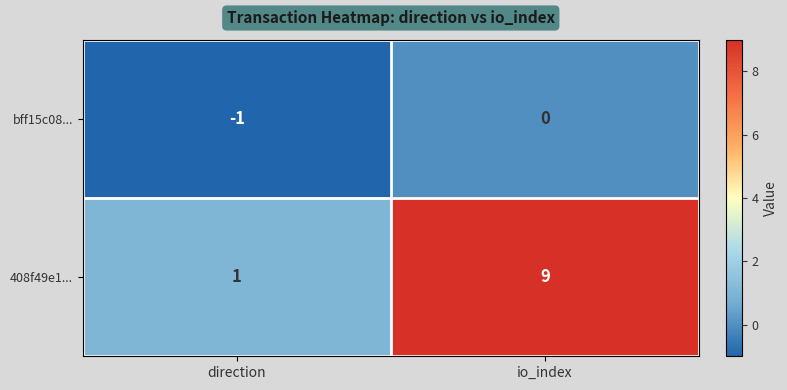

List the series in order of their overall mean, lowest first.

bff15c08..., 408f49e1...